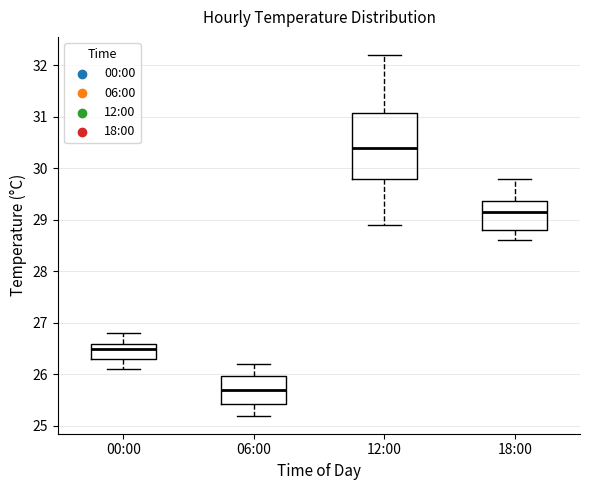

Reading left to right, transcribe this box plot: for each box, give where its median line is, the range the box spans, and where its two whiskers end, as read against the y-axis. The values are not printed on the chart, so give them approximately, as read against the axis.

00:00: median 26.5, box 26.3 to 26.6, whiskers 26.1 to 26.8
06:00: median 25.7, box 25.4 to 26.0, whiskers 25.2 to 26.2
12:00: median 30.4, box 29.8 to 31.1, whiskers 28.9 to 32.2
18:00: median 29.2, box 28.8 to 29.4, whiskers 28.6 to 29.8